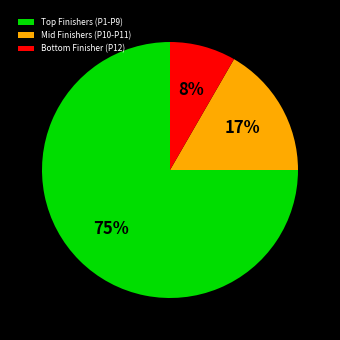

Rank the categories by value from highest to lowest.

Top Finishers (P1-P9), Mid Finishers (P10-P11), Bottom Finisher (P12)